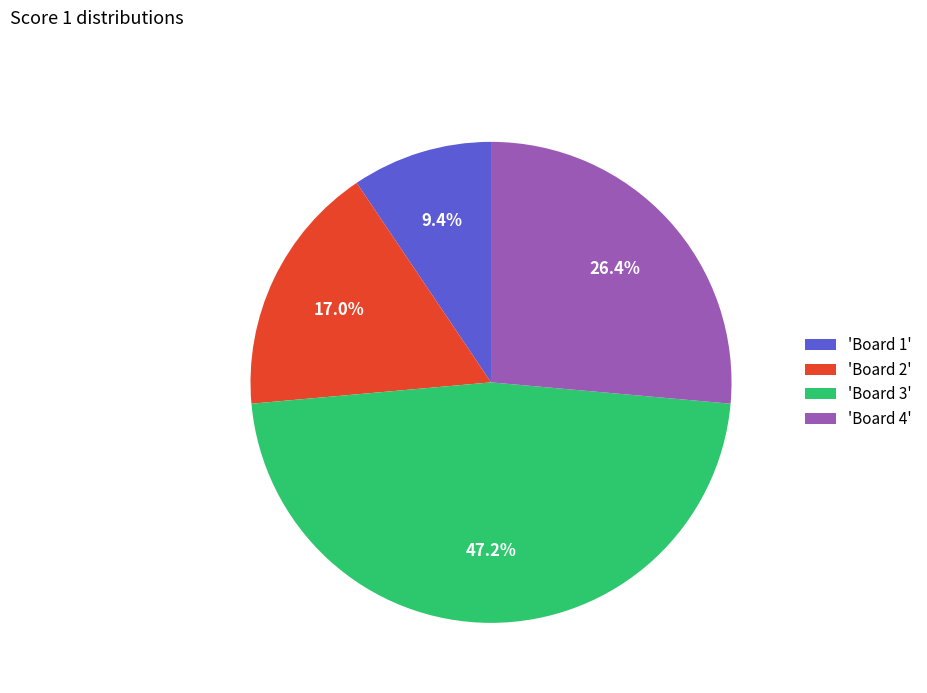

To the nearest percent, what is the average slice percentage?

25%